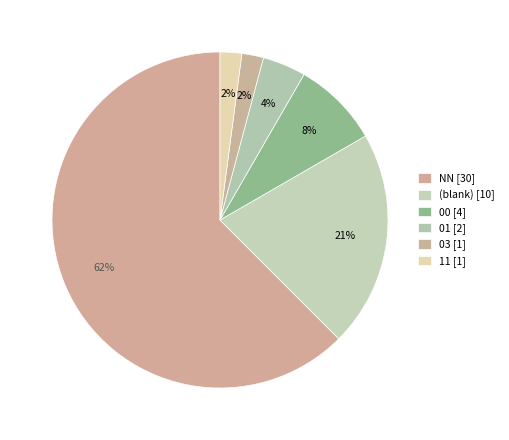

What is the largest slice in the pie chart?

NN